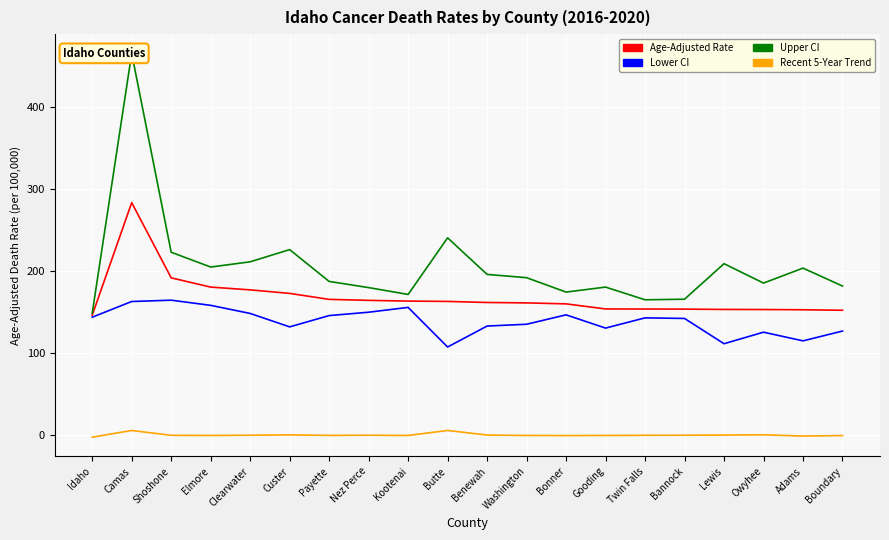

What is the average value of the Upper CI series?

205.5